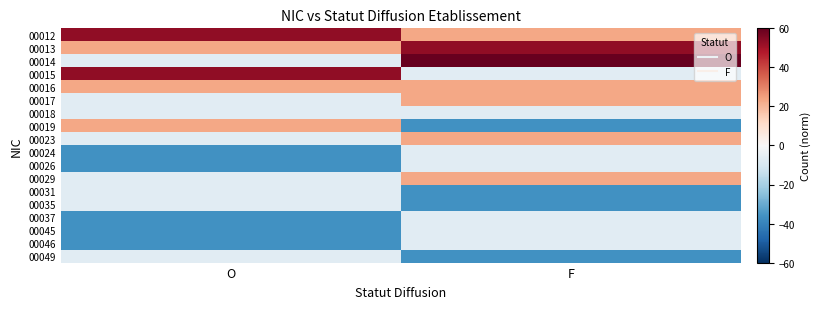

At F, list the series in order from smallest to largest.

00019, 00031, 00035, 00049, 00015, 00018, 00024, 00026, 00037, 00045, 00046, 00012, 00016, 00017, 00023, 00029, 00013, 00014